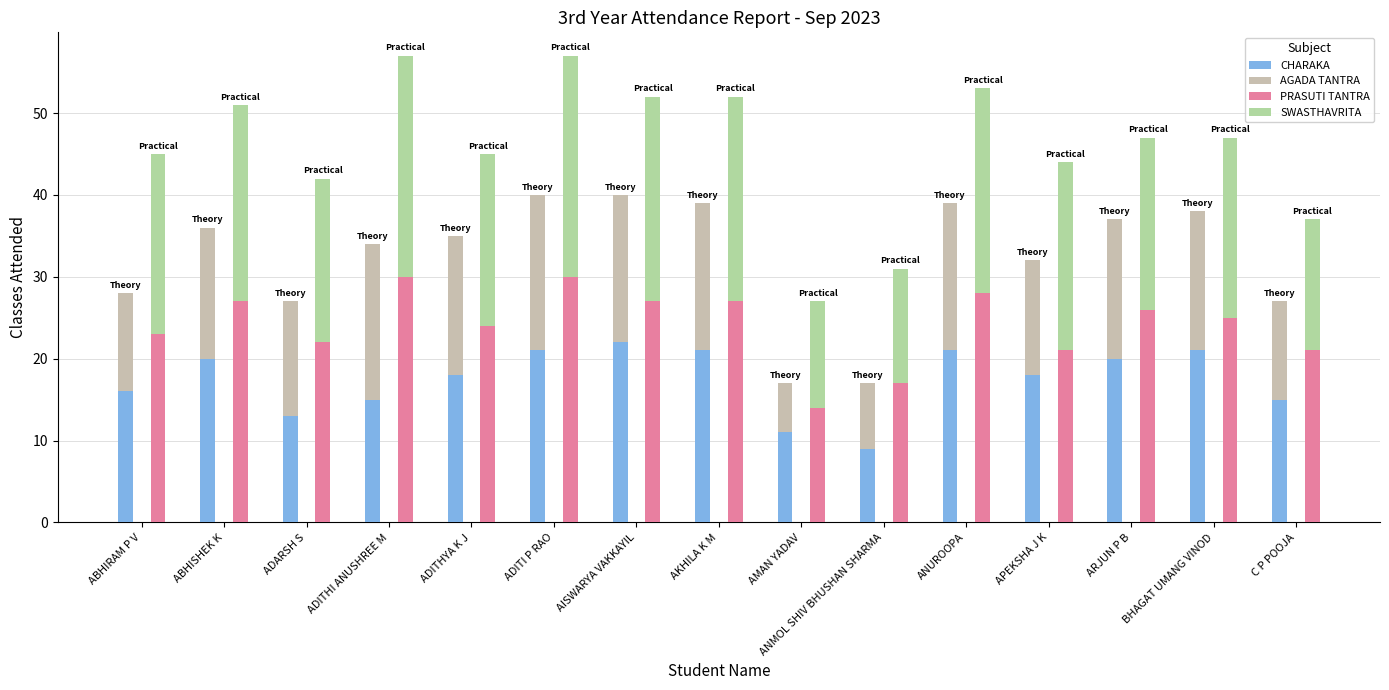

What is the total value across all series at ANMOL SHIV BHUSHAN SHARMA?

48